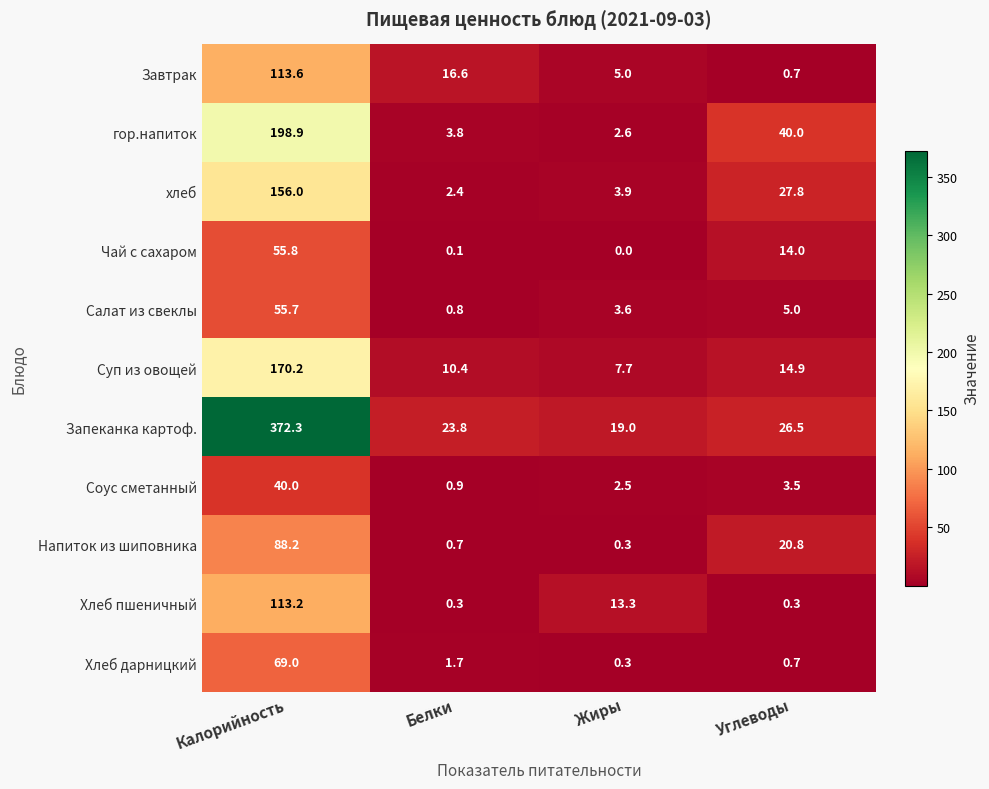

Which series has the largest total across all categories?

Запеканка картоф.